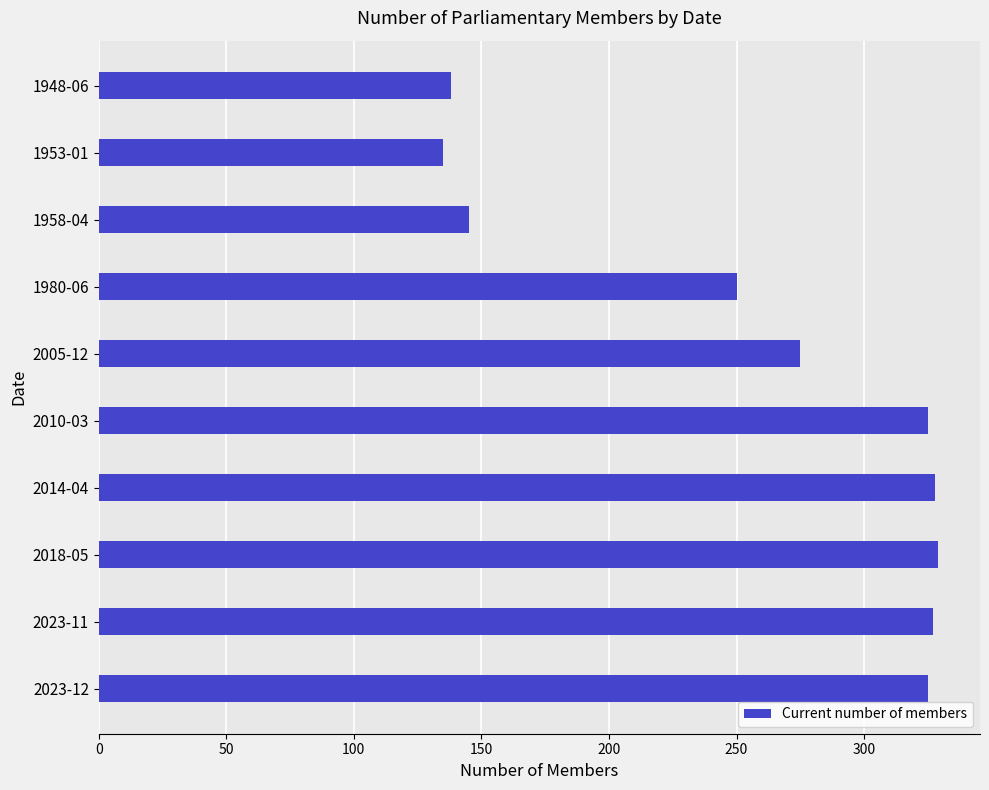

What is the change in value from 2014-04 to 1948-06?

-190